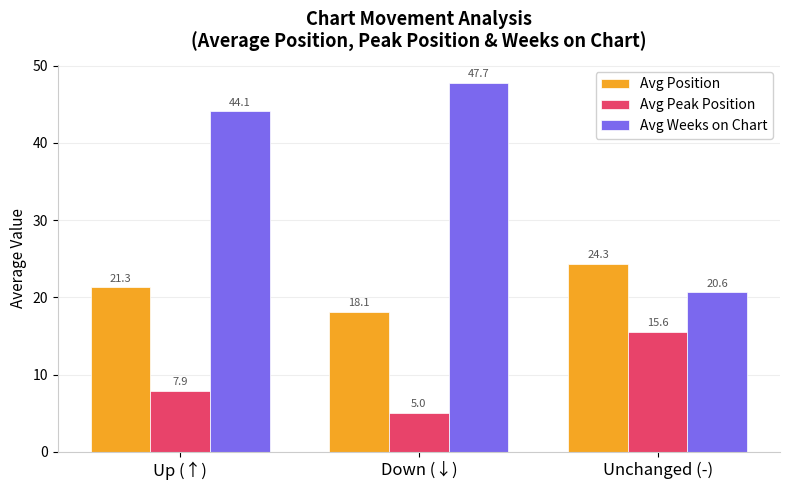

Where does the Avg Peak Position series first go above 7?

Up (↑)